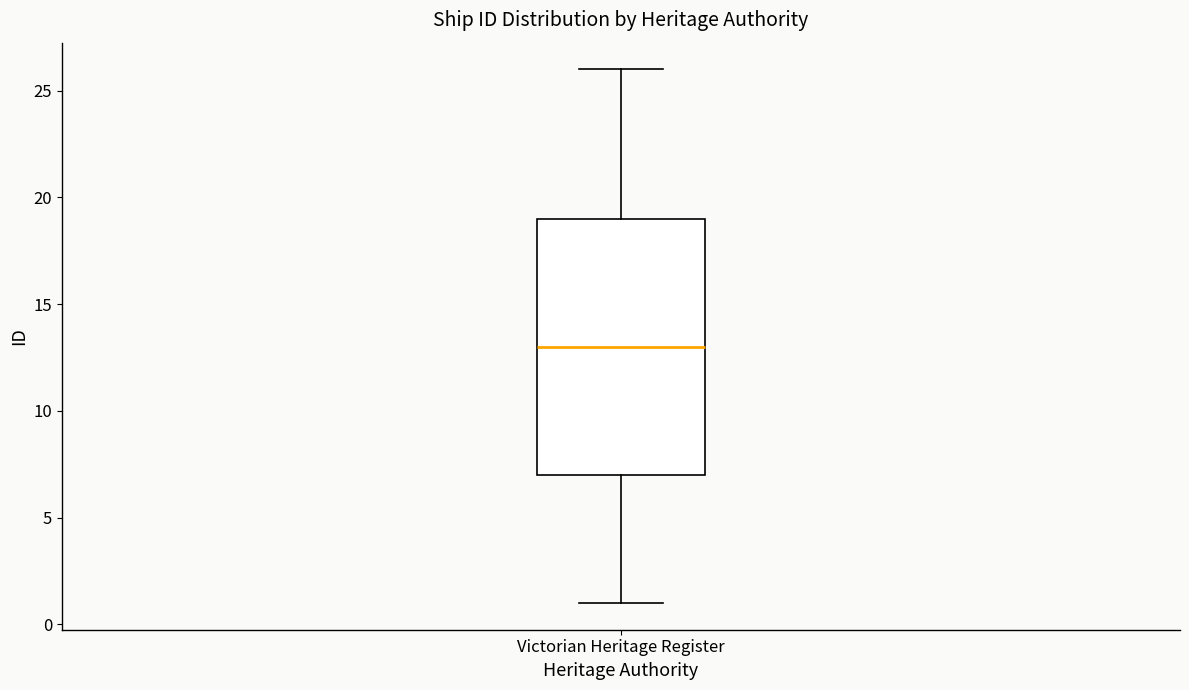

Transcribe this box plot: give where the median line is, the range the box spans, and where the two whiskers end, as read against the y-axis. The values are not printed on the chart, so give them approximately, as read against the axis.

median 13, box 7 to 19, whiskers 1 to 26